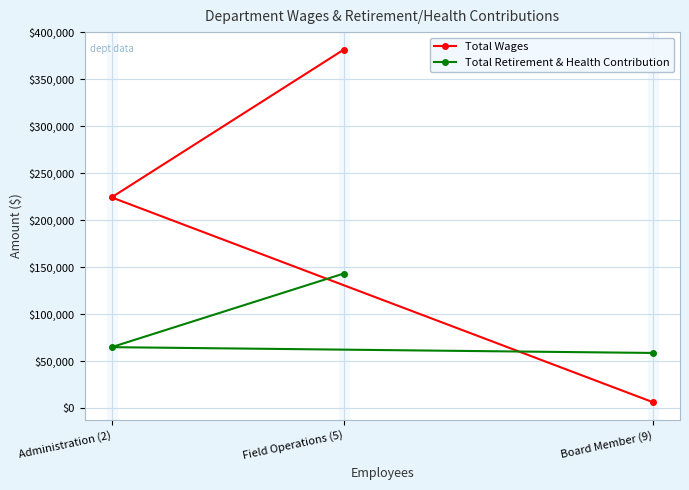

Is the value of Total Retirement & Health Contribution at Field Operations (5) greater than the value of Total Wages at Board Member (9)?

Yes